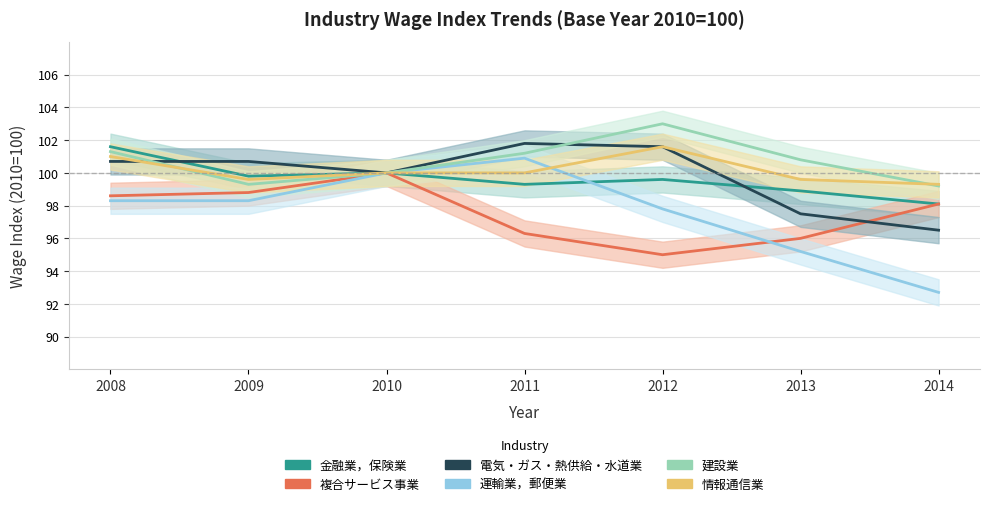

What is the value of the 金融業，保険業 point at the 3rd from the left?

100.0